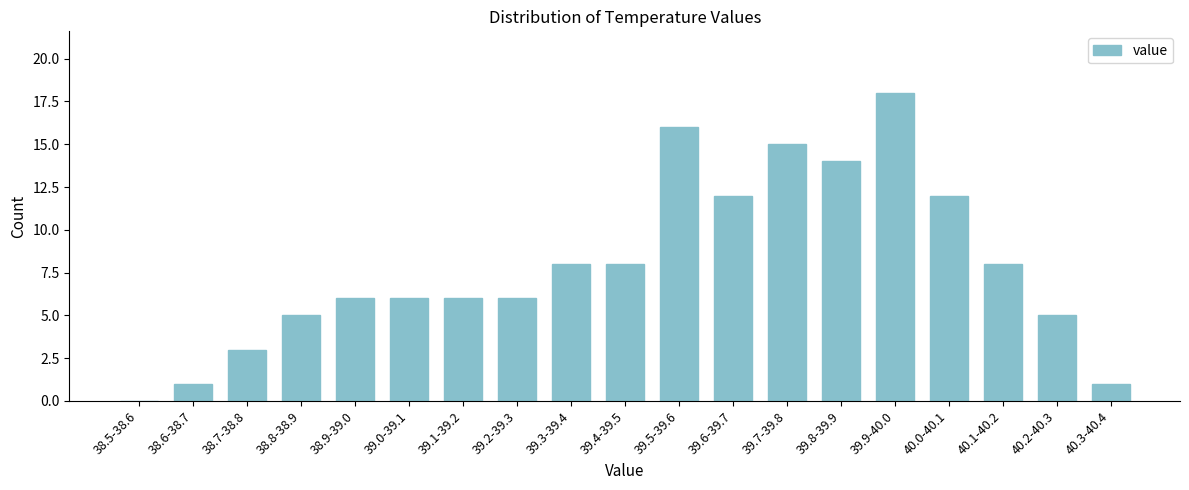

Reading left to right, list all the values displayed in this chart.

38.5-38.6=0	38.6-38.7=1	38.7-38.8=3	38.8-38.9=5	38.9-39.0=6	39.0-39.1=6	39.1-39.2=6	39.2-39.3=6	39.3-39.4=8	39.4-39.5=8	39.5-39.6=16	39.6-39.7=12	39.7-39.8=15	39.8-39.9=14	39.9-40.0=18	40.0-40.1=12	40.1-40.2=8	40.2-40.3=5	40.3-40.4=1